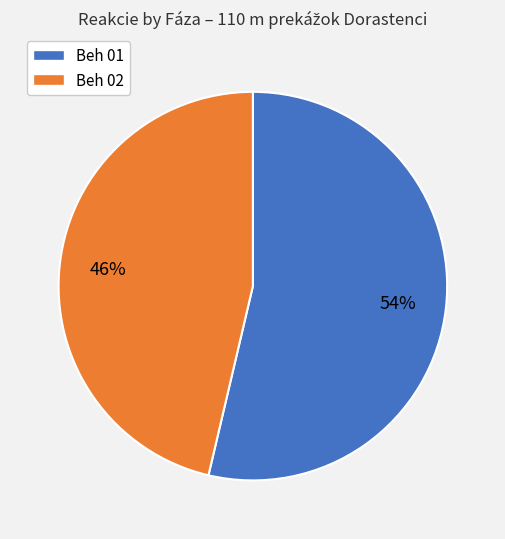

Is there a majority slice in this chart?

Yes